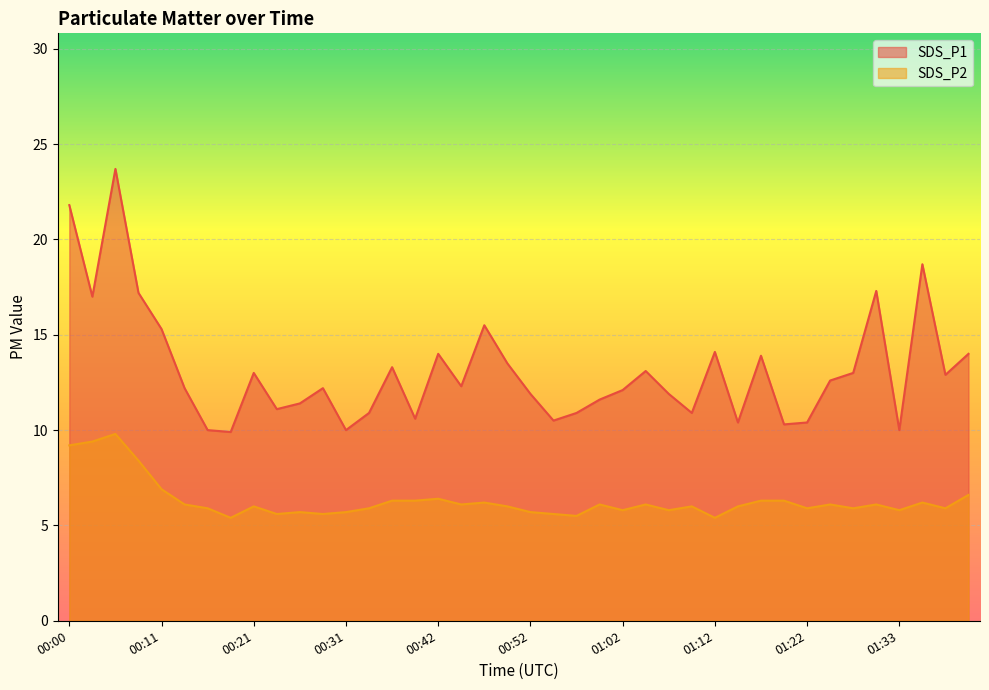

True or false: SDS_P2 has a value of 1.4 at 01:28.

False